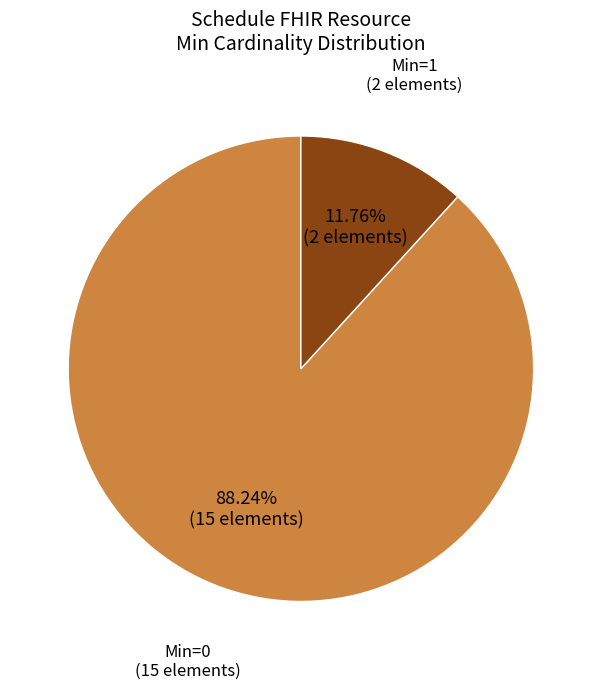

Is there a majority slice in this chart?

Yes